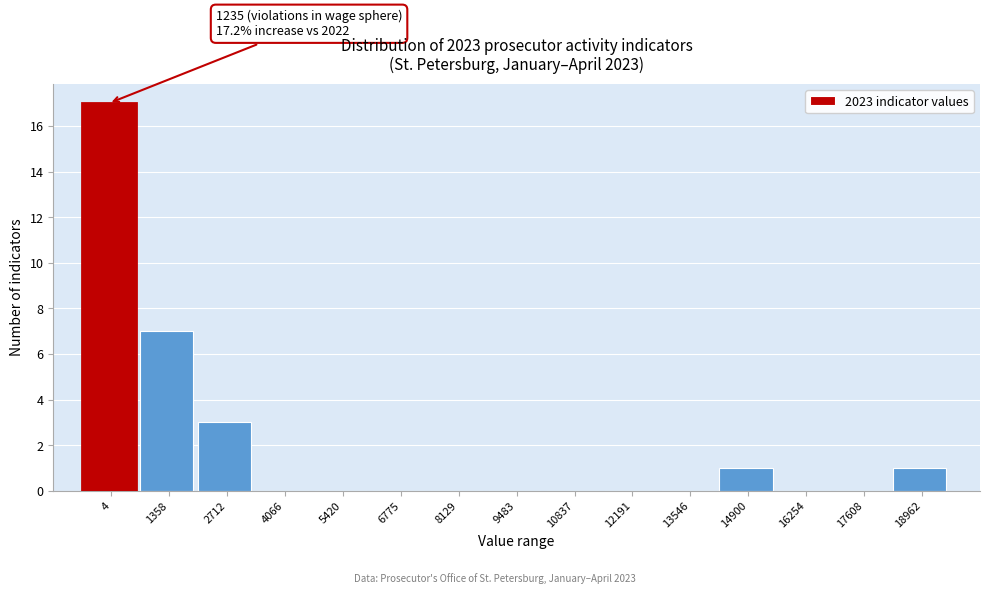

Reading right to left, transcribe all the data shown in this chart.

18962=1	17608=0	16254=0	14900=1	13546=0	12191=0	10837=0	9483=0	8129=0	6775=0	5420=0	4066=0	2712=3	1358=7	4=17